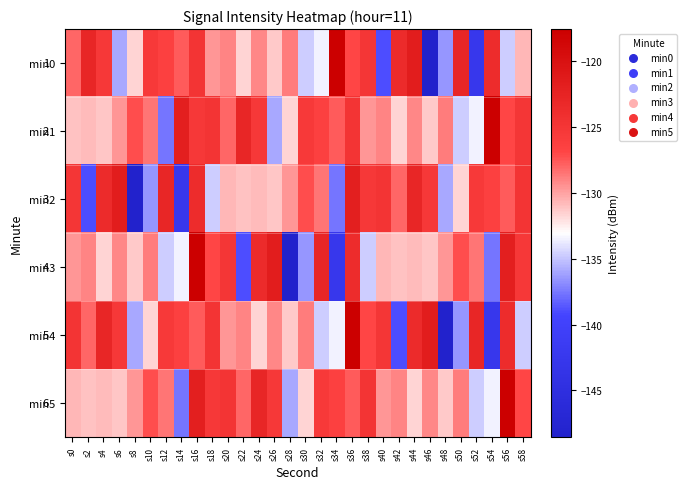

The value of min5 at s4 is -130.9. True or false?

True